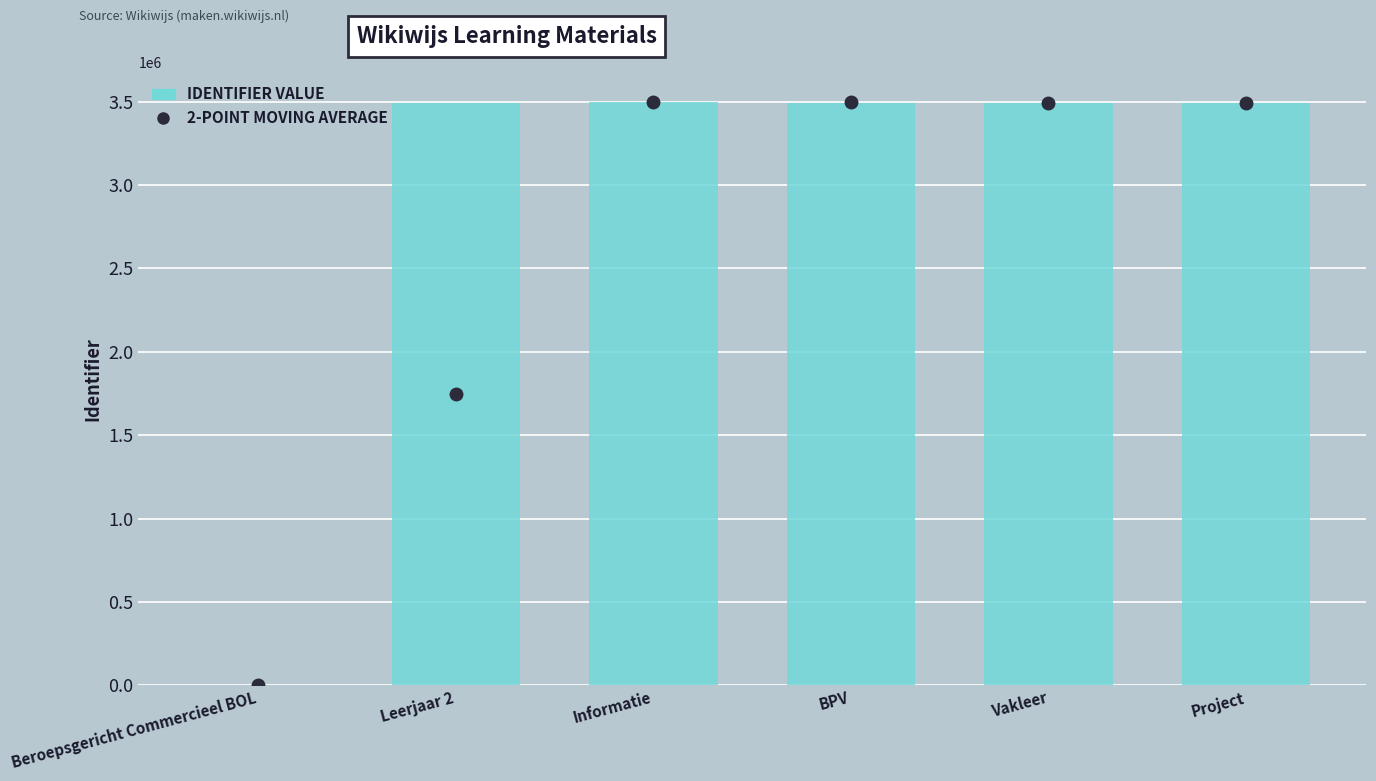

What is the maximum value shown in the chart?

3499434.0